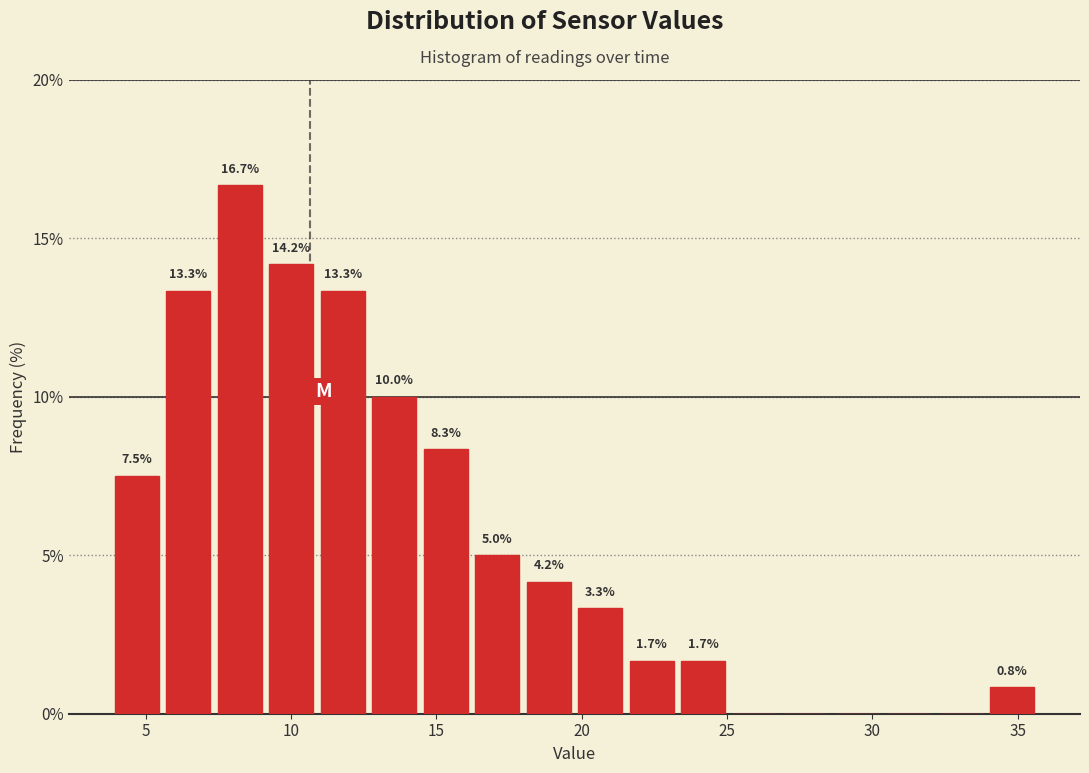

Read against the x-axis, roughly where is the centre of the tallest bar?

8.0